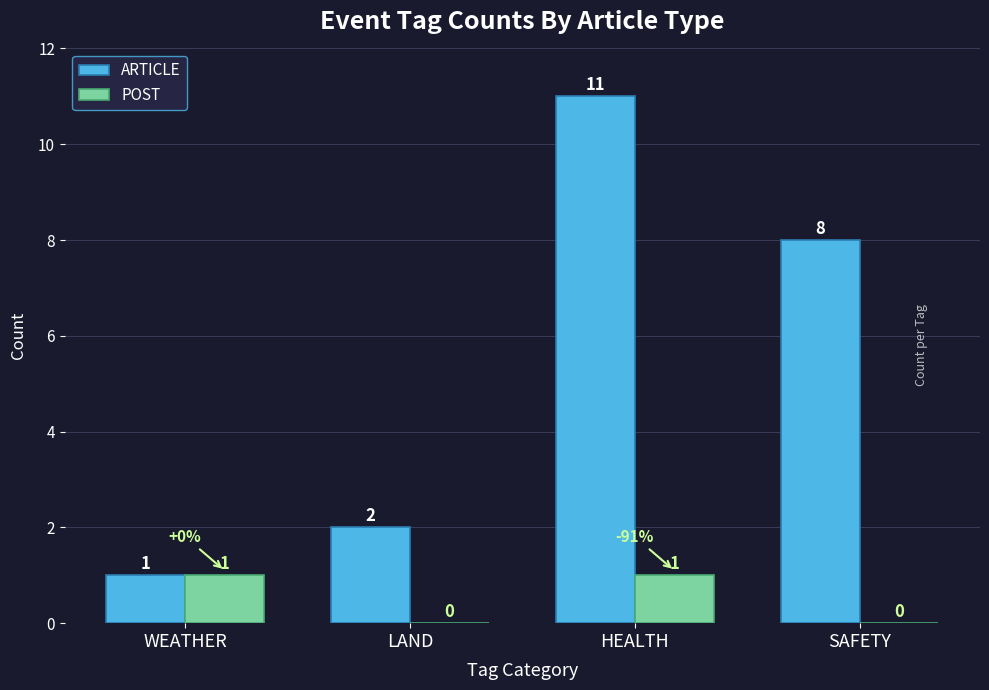

What is the difference between the ARTICLE values at WEATHER and LAND?

1